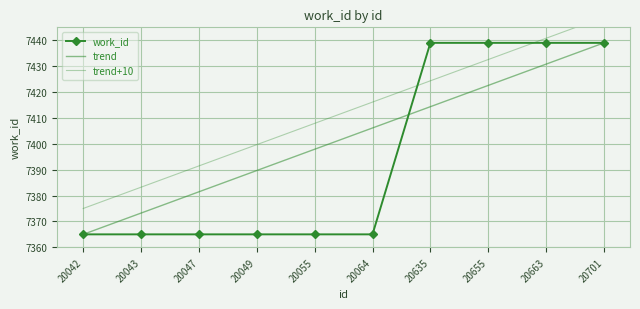

What are all the series names shown in the legend?

work_id, trend, trend+10